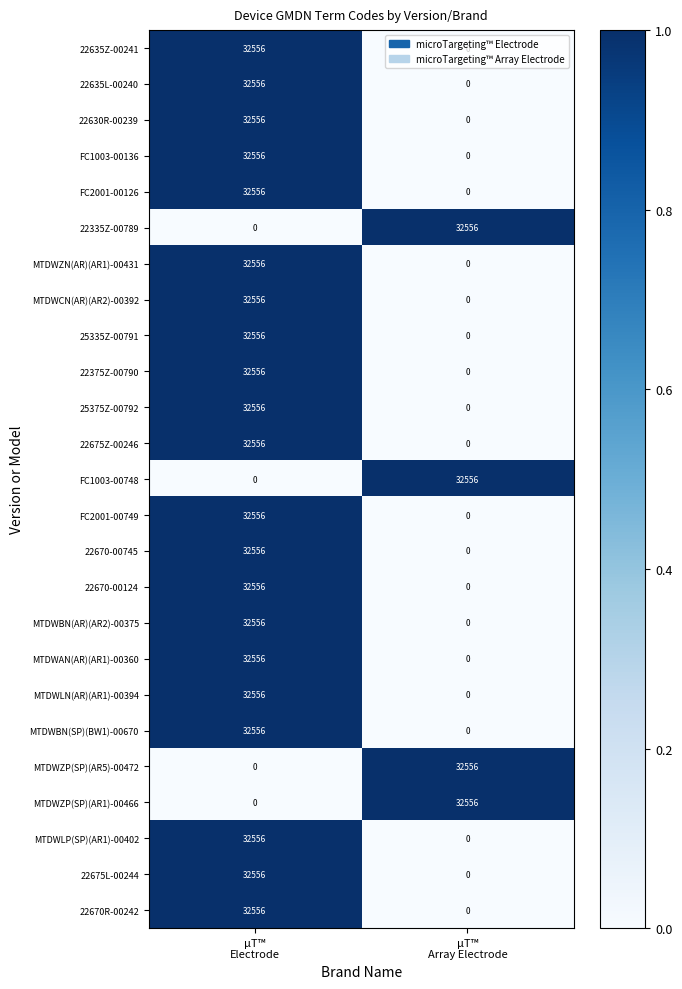

How many values in the FC1003-00136 series are below 32556?

1